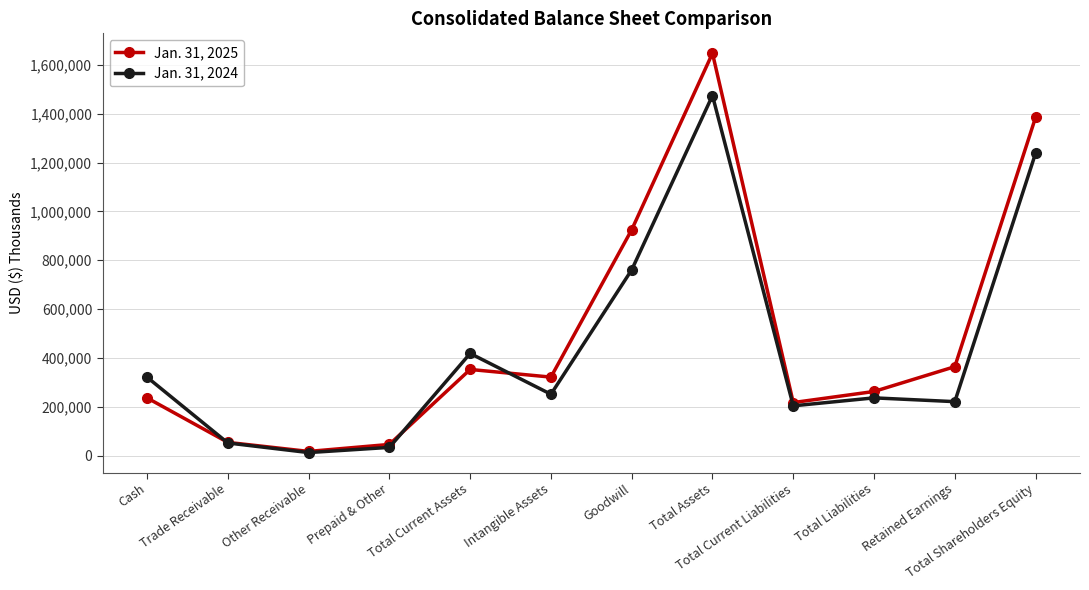

Between Other Receivable and Total Shareholders Equity, which series saw the biggest shift?

Jan. 31, 2025